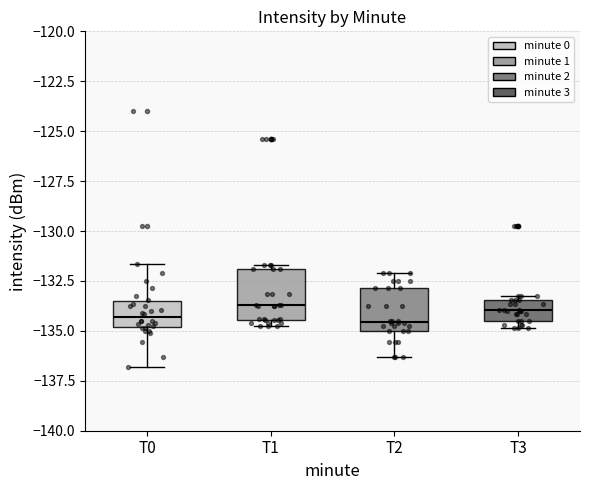

Reading left to right, read every box against the y-axis: the position of its median line, the range the box covers, and the ends of its whiskers. The values are not printed on the chart, so give them approximately, as read against the axis.

T0: median -134.5, box -135.0 to -133.5, whiskers -137.0 to -131.5
T1: median -133.5, box -134.5 to -132.0, whiskers -135.0 to -131.5
T2: median -134.5, box -135.0 to -133.0, whiskers -136.5 to -132.0
T3: median -134.0, box -134.5 to -133.5, whiskers -135.0 to -133.0